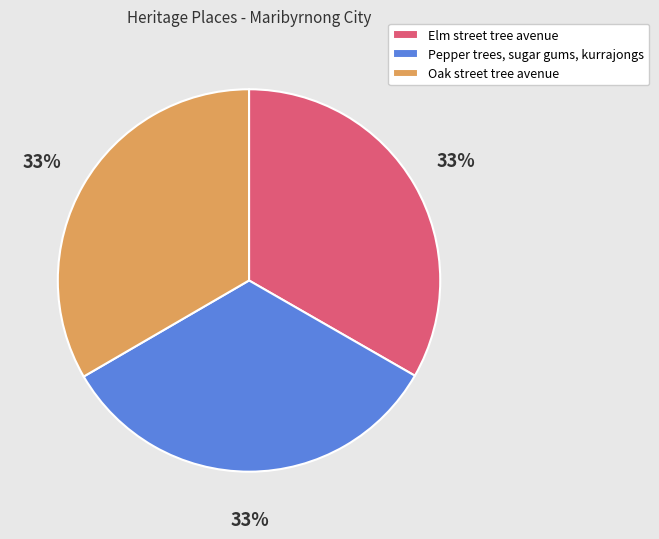

Does Elm street tree avenue account for over 50% of the chart?

No